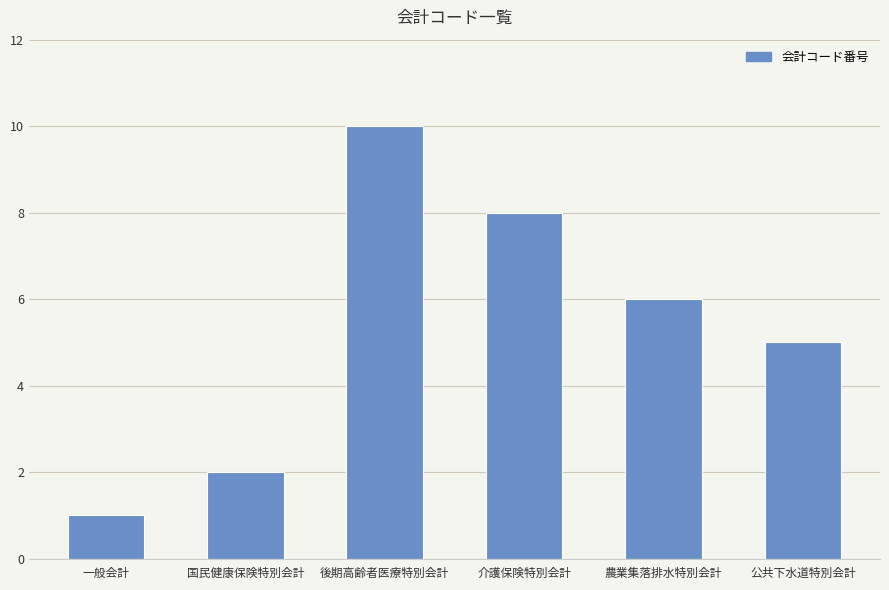

What is the value of the 6th bar from the left?

5